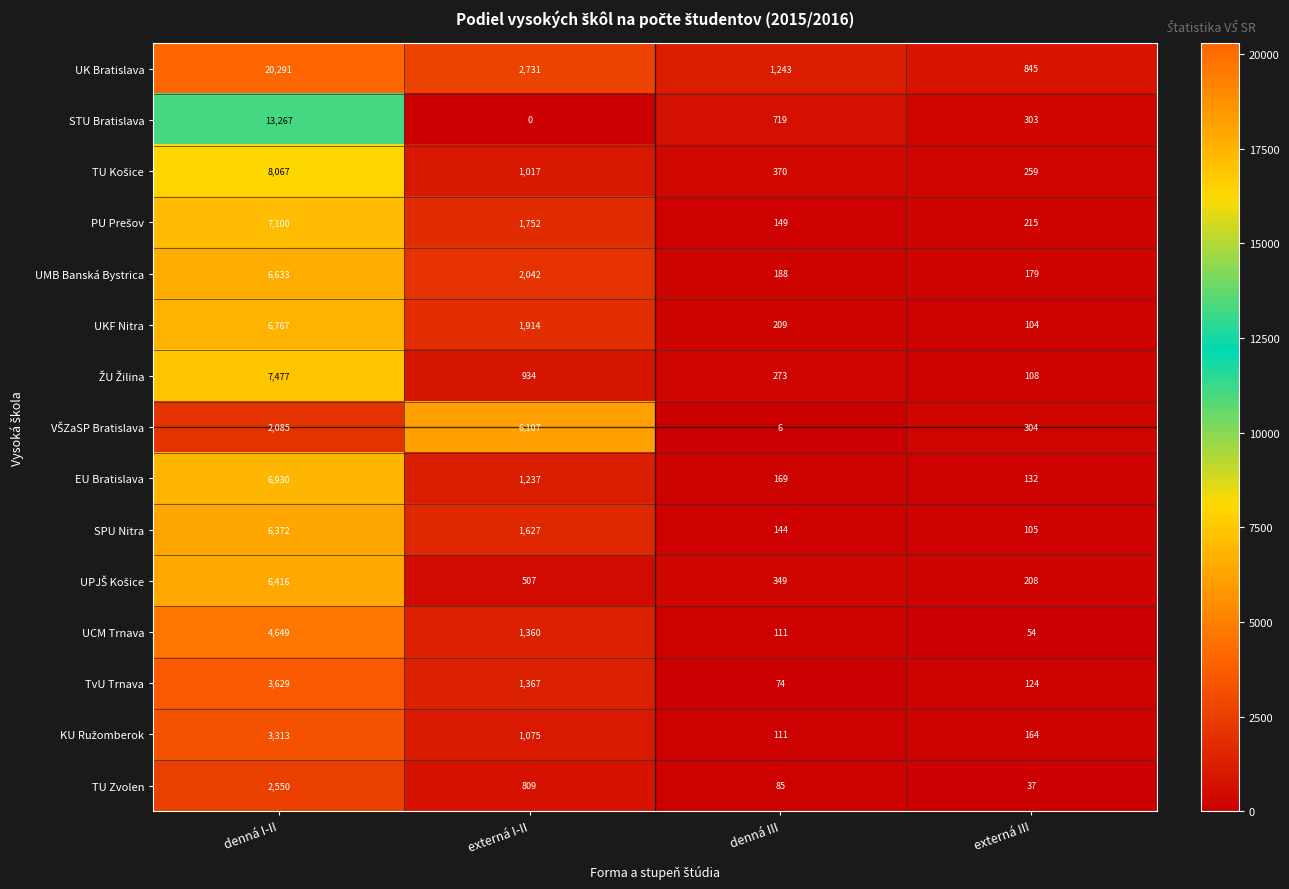

Where does the UK Bratislava series first go above 2731?

denná I-II